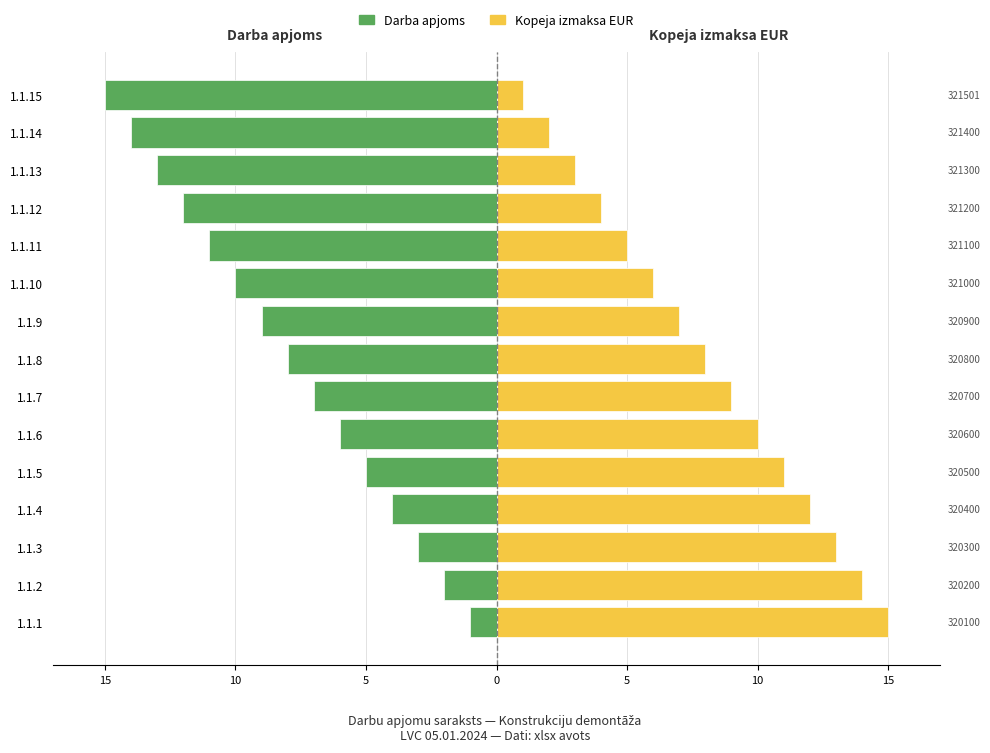

How many values in the Kopeja izmaksa EUR series are below 8?

7